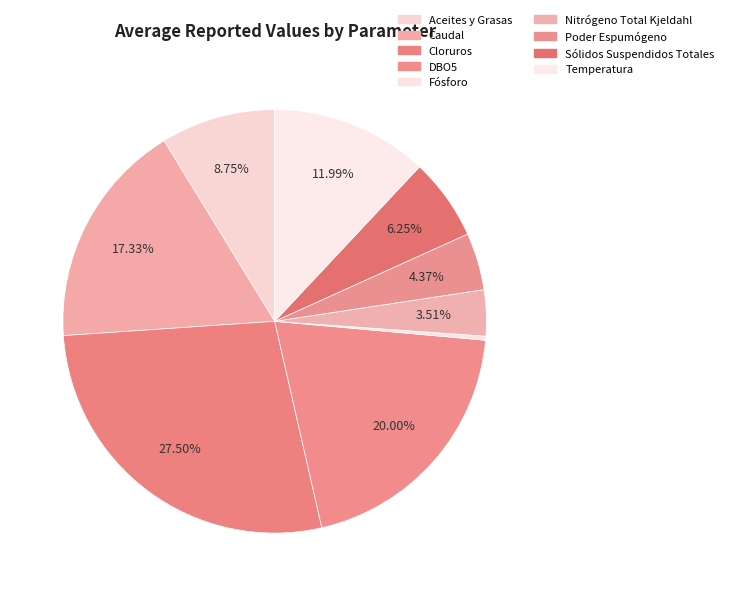

What is the smallest slice in the pie chart?

Fósforo